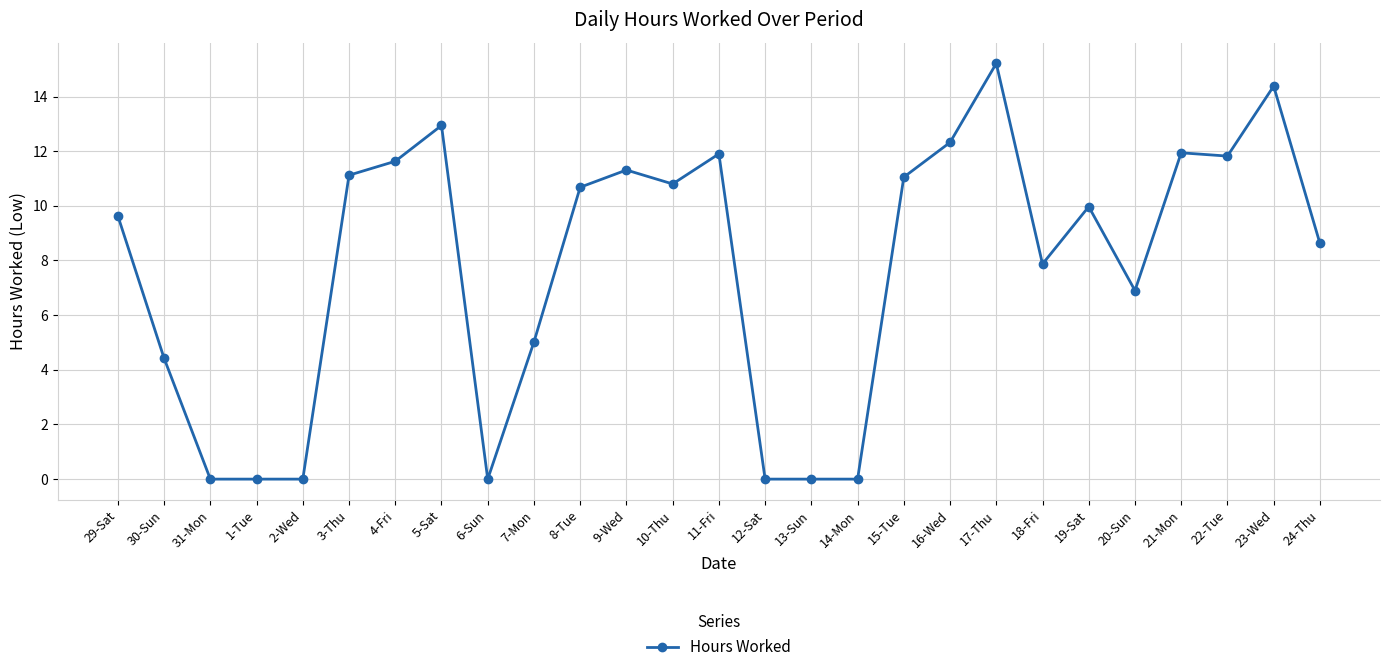

What is the difference between the values at 6-Sun and 3-Thu?

11.1